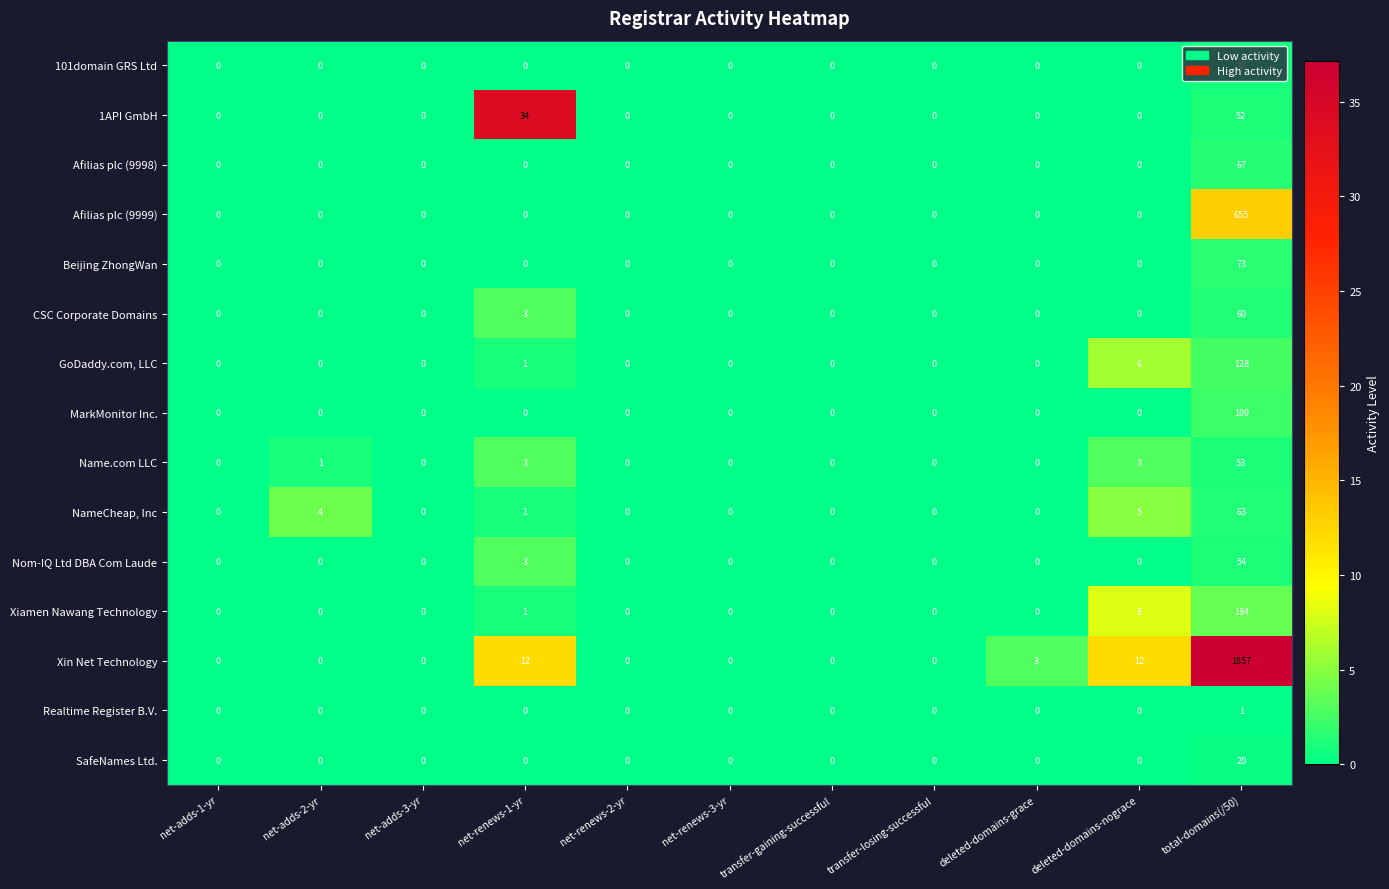

The value of 1API GmbH at net-adds-3-yr is -22. True or false?

False